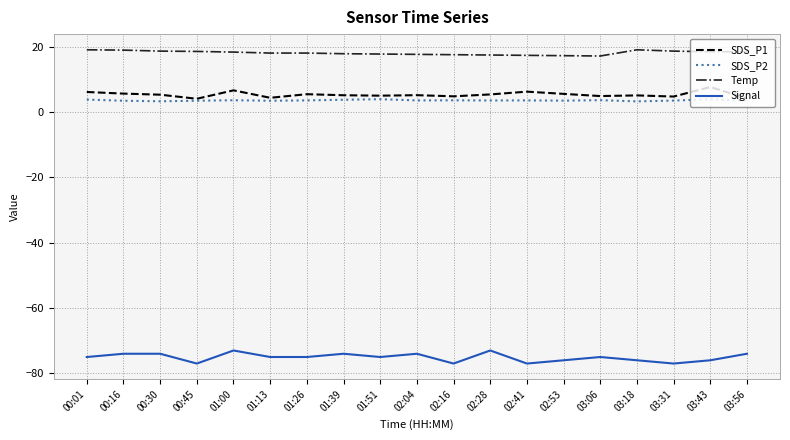

What is the minimum value for Signal?

-77.0